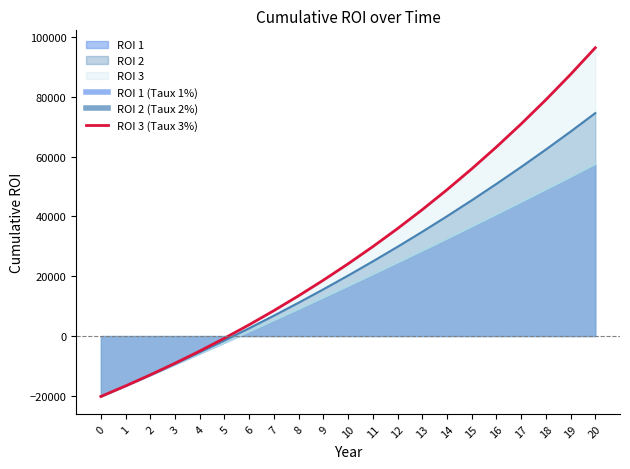

Between 13 and 19, which is larger?

19